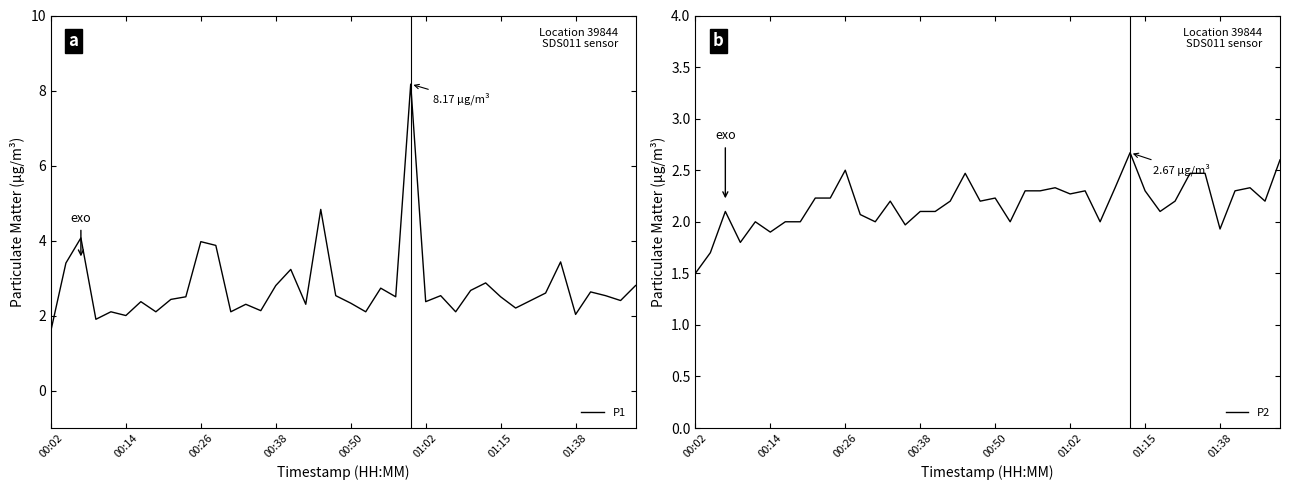

What is the sum of the P2 values at 10 and 01:15?

4.5